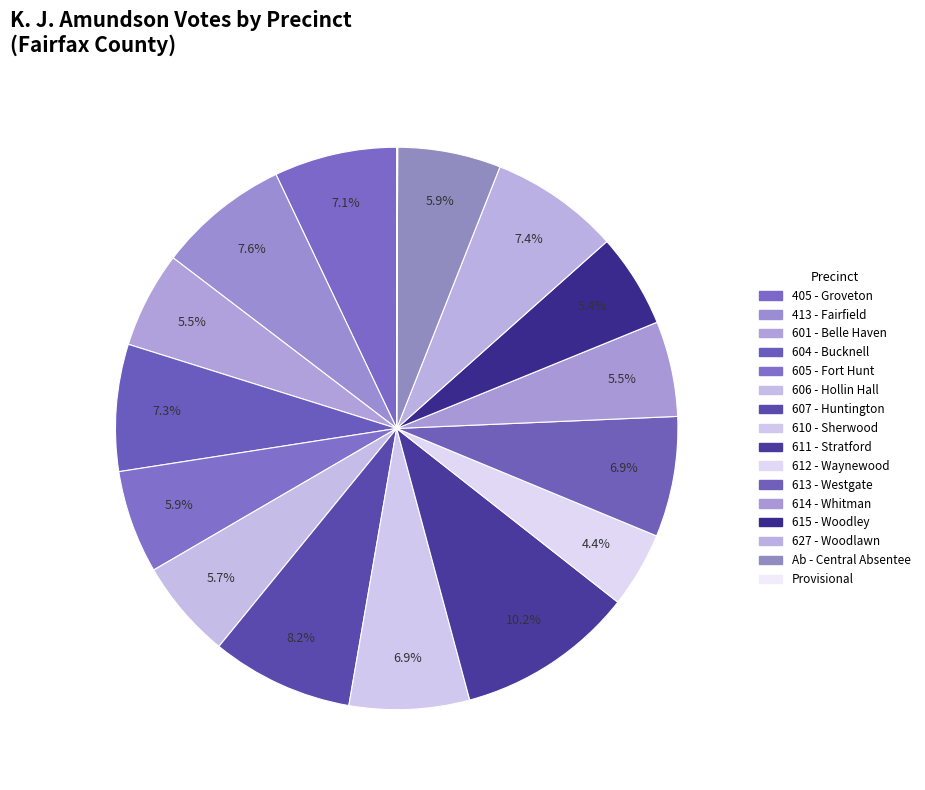

Do 606 - Hollin Hall and 611 - Stratford together represent more than half of the pie?

No